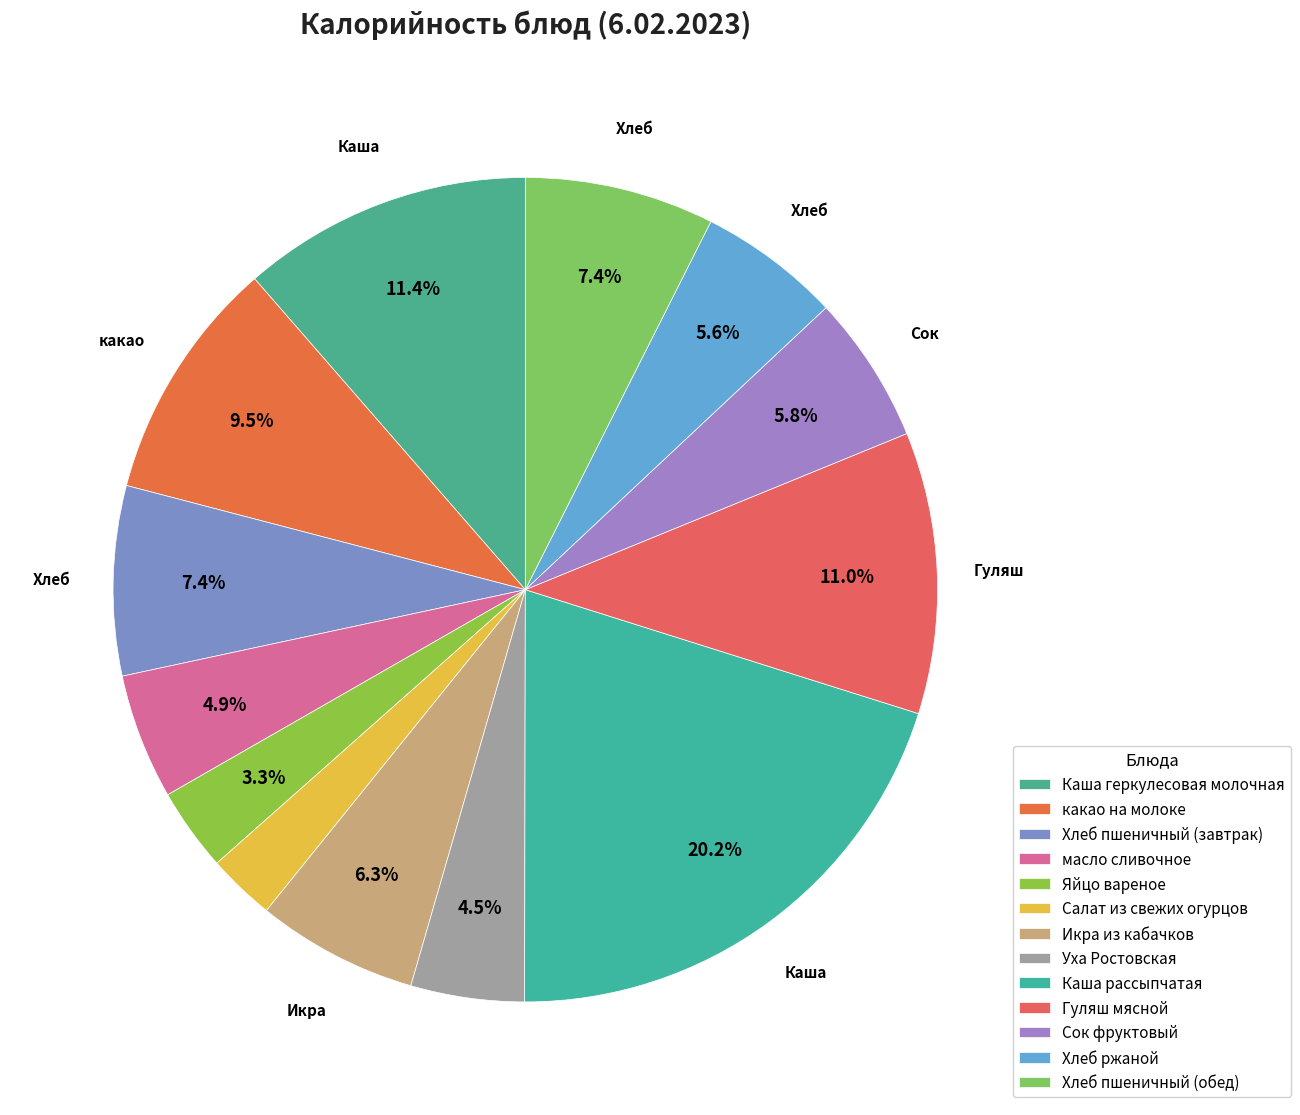

To the nearest percent, what is the average slice percentage?

8%